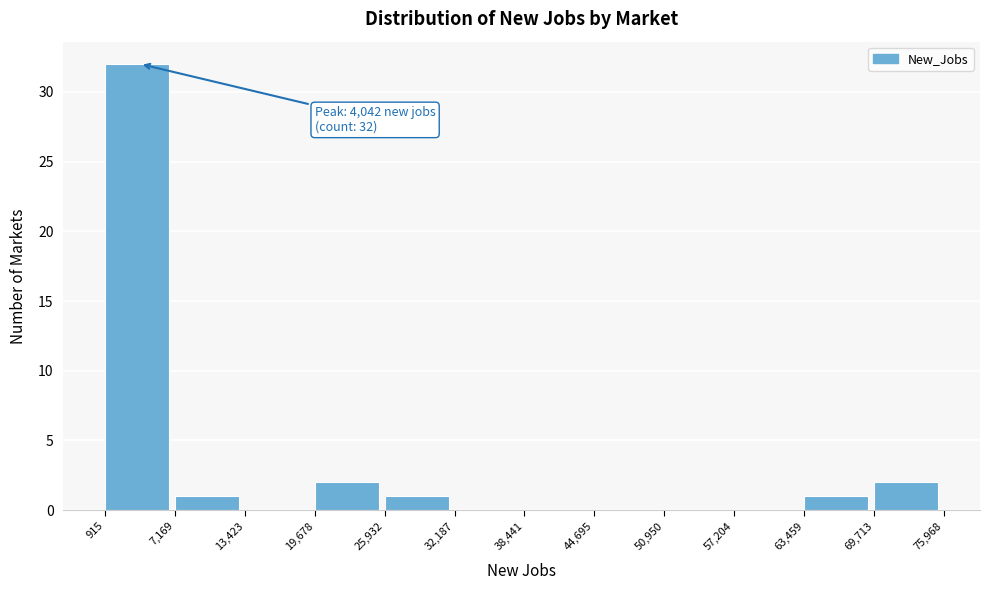

Which range on the x-axis has the tallest bar?

915 to 7,169